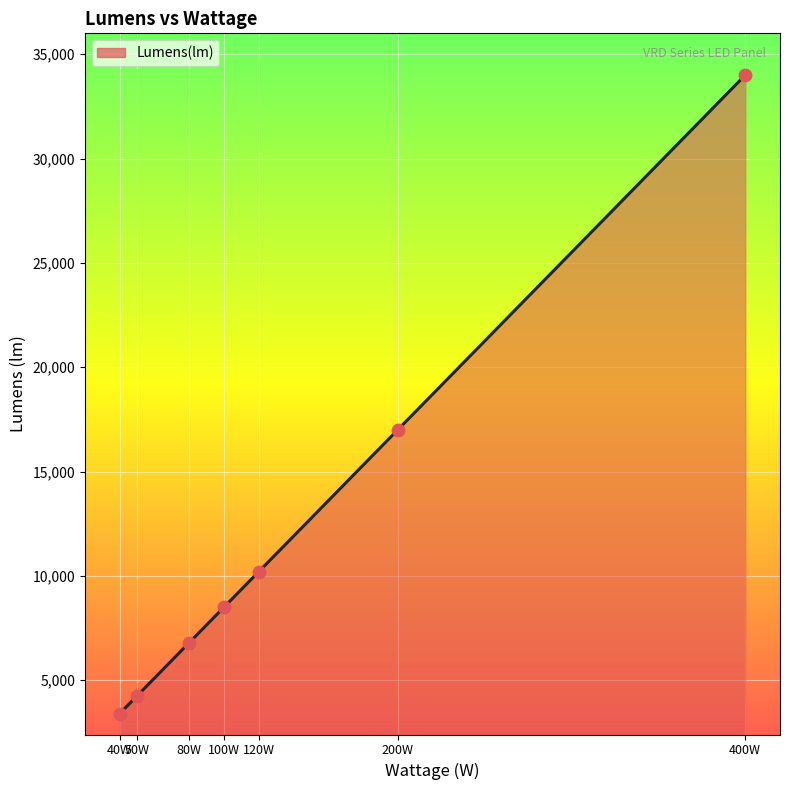

What is the change in value from 80W to 200W?

+10200